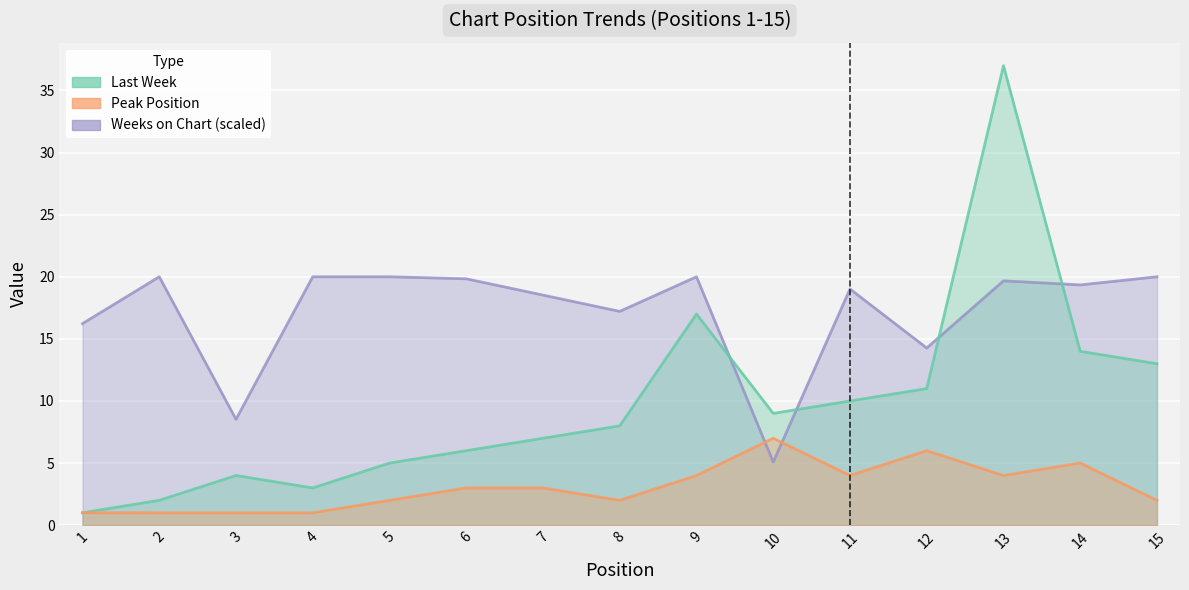

Which series ends up on top after the final intersection of Weeks on Chart and Peak Position?

Weeks on Chart